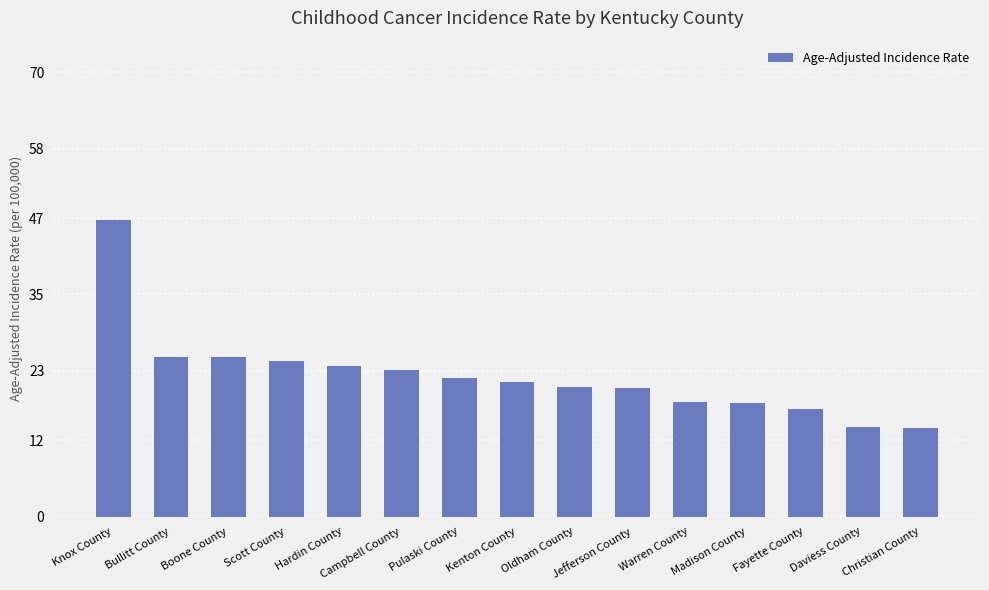

At which category does the chart reach its peak across all series?

Knox County